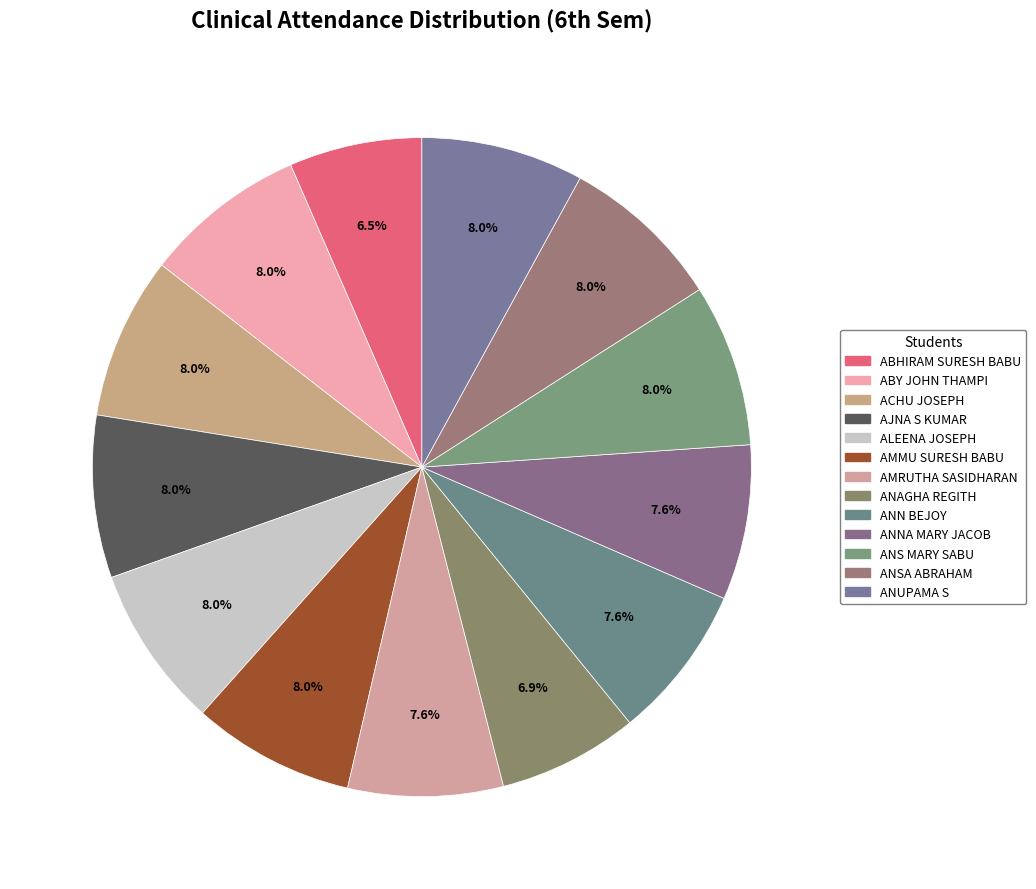

How much of the chart is everything except ANUPAMA S?

92.0%